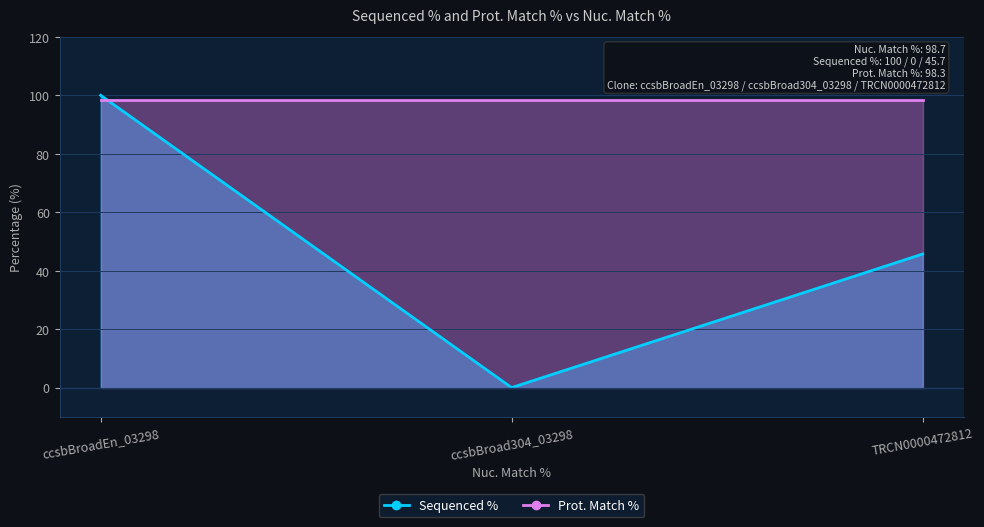

What is the value of the 3rd point from the left?

45.7